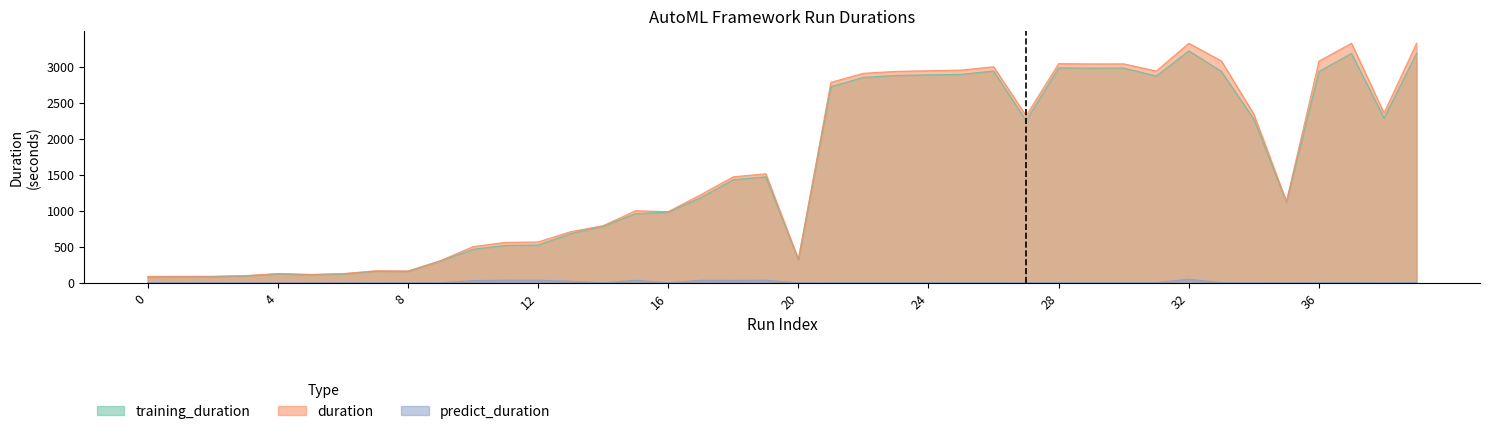

Reading left to right, extract all data points from this chart.

training_duration: 0=84.9	1=85.5	2=87.8	3=96.3	4=125.5	5=113.6	6=124.4	7=163.2	8=160.7	9=304.4	10=468.0	11=522.3	12=527.0	13=684.4	14=789.5	15=962.4	16=984.0	17=1186.3	18=1434.8	19=1474.9	20=322.7	21=2727.9	22=2856.3	23=2883.2	24=2891.0	25=2898.3	26=2945.0	27=2256.6	28=2988.9	29=2985.1	30=2986.1	31=2874.9	32=3225.0	33=2939.9	34=2276.2	35=1125.4	36=2939.4	37=3189.4	38=2292.6	39=3193.3
duration: 0=90.3	1=91.1	2=92.9	3=101.4	4=130.6	5=118.8	6=129.0	7=168.6	8=166.0	9=309.8	10=504.3	11=563.9	12=568.8	13=711.9	14=795.6	15=1003.3	16=990.3	17=1226.4	18=1474.5	19=1516.4	20=330.1	21=2787.4	22=2912.6	23=2939.8	24=2948.8	25=2957.2	26=3003.5	27=2323.2	28=3047.2	29=3043.0	30=3043.9	31=2944.6	32=3329.4	33=3085.0	34=2343.6	35=1131.7	36=3082.1	37=3329.6	38=2360.5	39=3330.3
predict_duration: 0=2.7	1=2.7	2=2.4	3=2.5	4=2.3	5=2.5	6=2.0	7=2.7	8=2.7	9=2.5	10=32.4	11=37.6	12=37.7	13=23.7	14=2.1	15=36.6	16=2.2	17=36.2	18=35.5	19=37.3	20=2.4	21=4.5	22=4.2	23=4.4	24=4.3	25=4.6	26=4.5	27=3.2	28=4.7	29=4.4	30=4.5	31=4.4	32=51.4	33=5.1	34=3.3	35=1.4	36=4.7	37=6.1	38=3.3	39=6.0